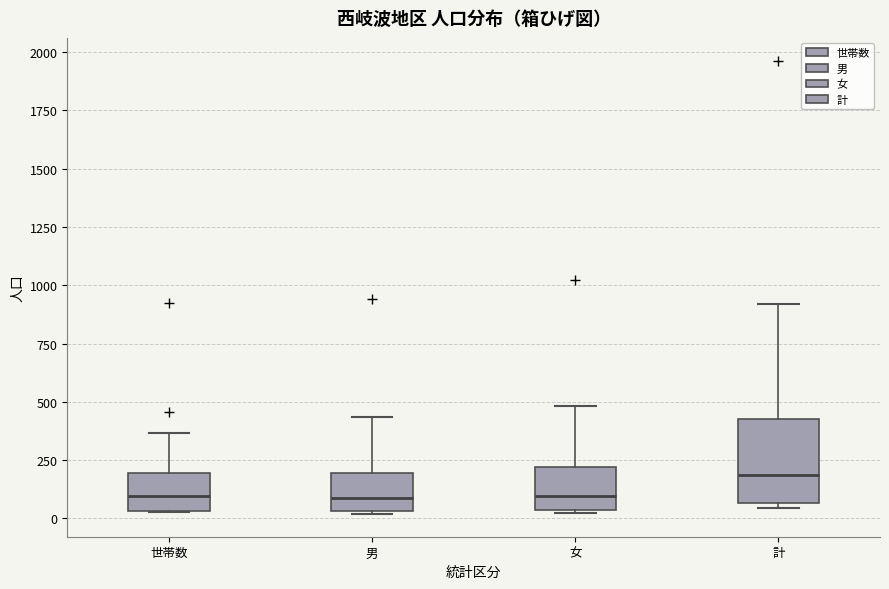

Where is the upper edge of the box for 世帯数 on the y-axis? The values are not printed on the chart, so give them approximately, as read against the axis.

200